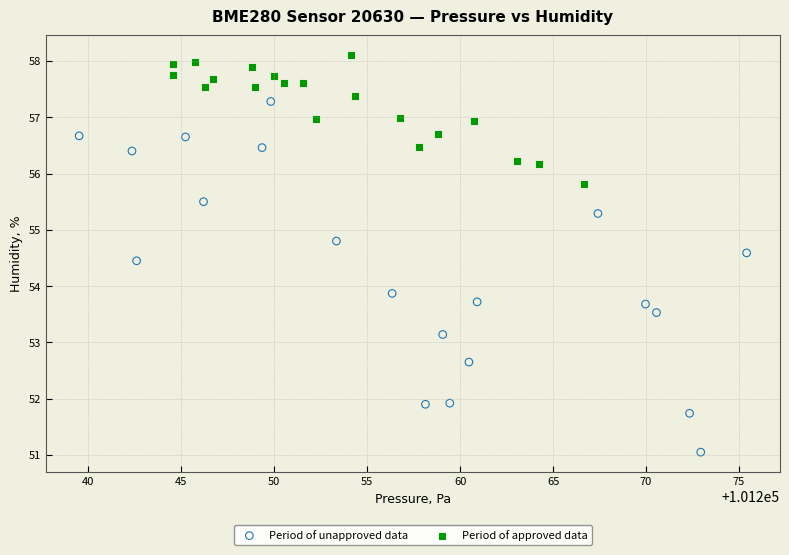

Which series contains the highest Y value?

Period of approved data